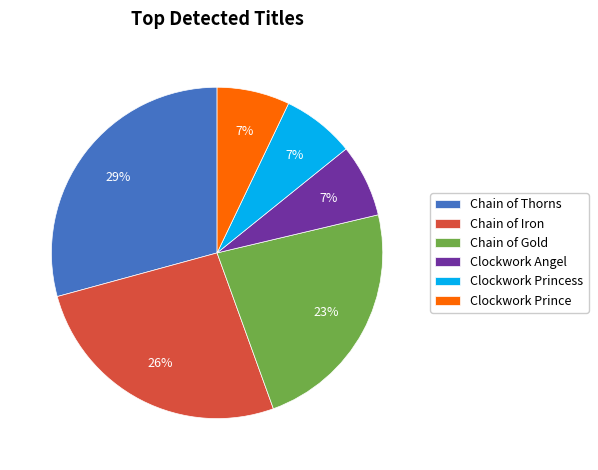

Is the sum of Clockwork Princess and Chain of Thorns greater than half?

No